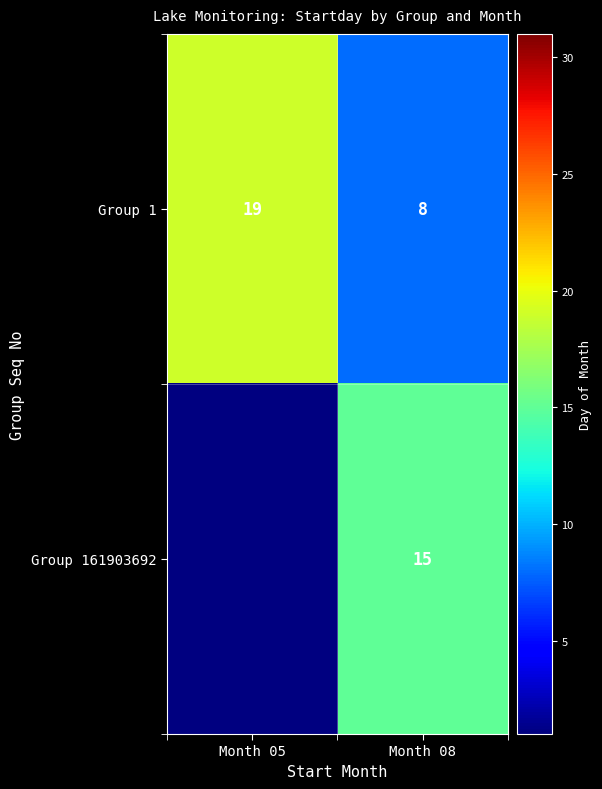

Is it true that Group 1 equals 19 at Month 05?

True